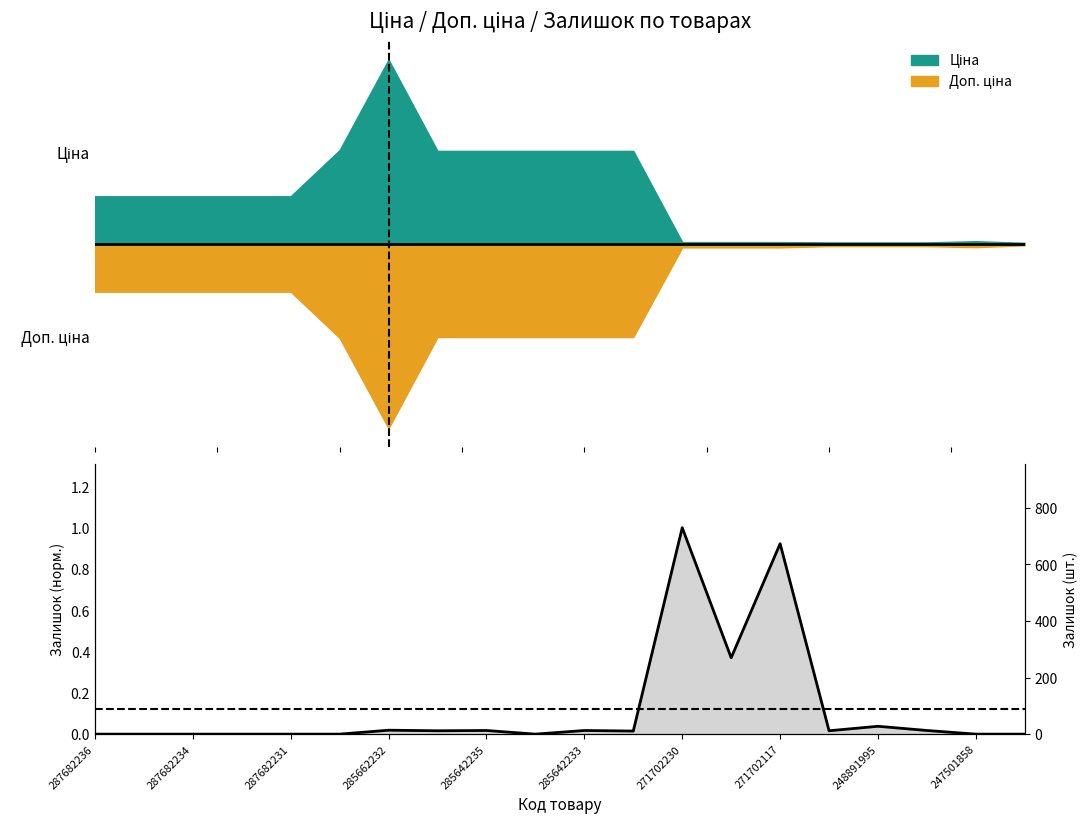

What is the sum of the values at 285642233 and 14?

0.9